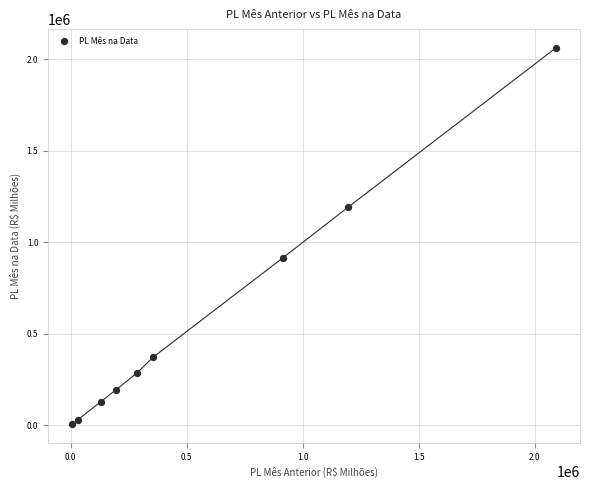

What Y value in the scatter plot is closest to 1033493?

915710.4